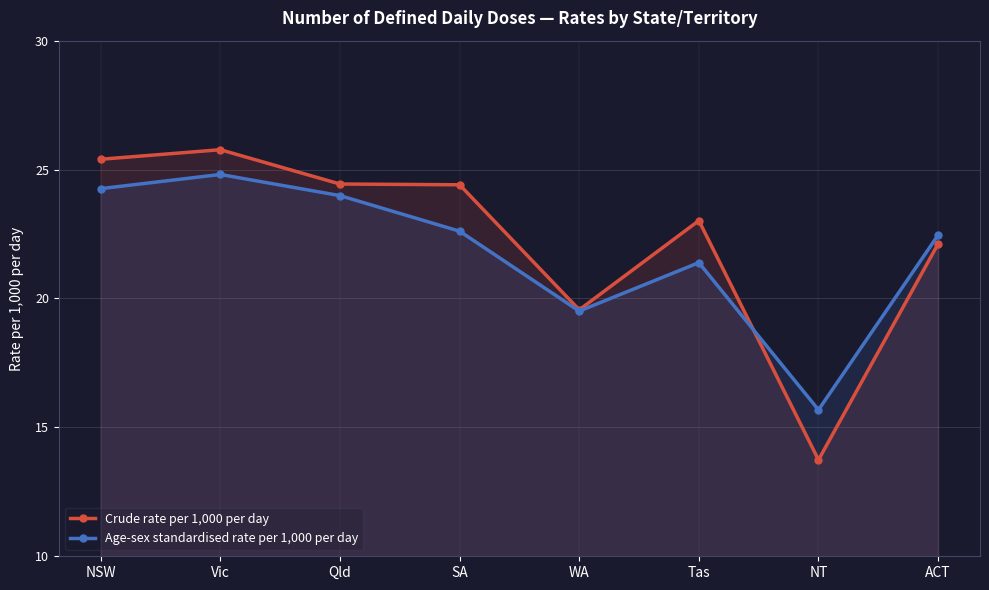

True or false: Age-sex standardised rate per 1,000 per day has a value of 10.9 at NT.

False